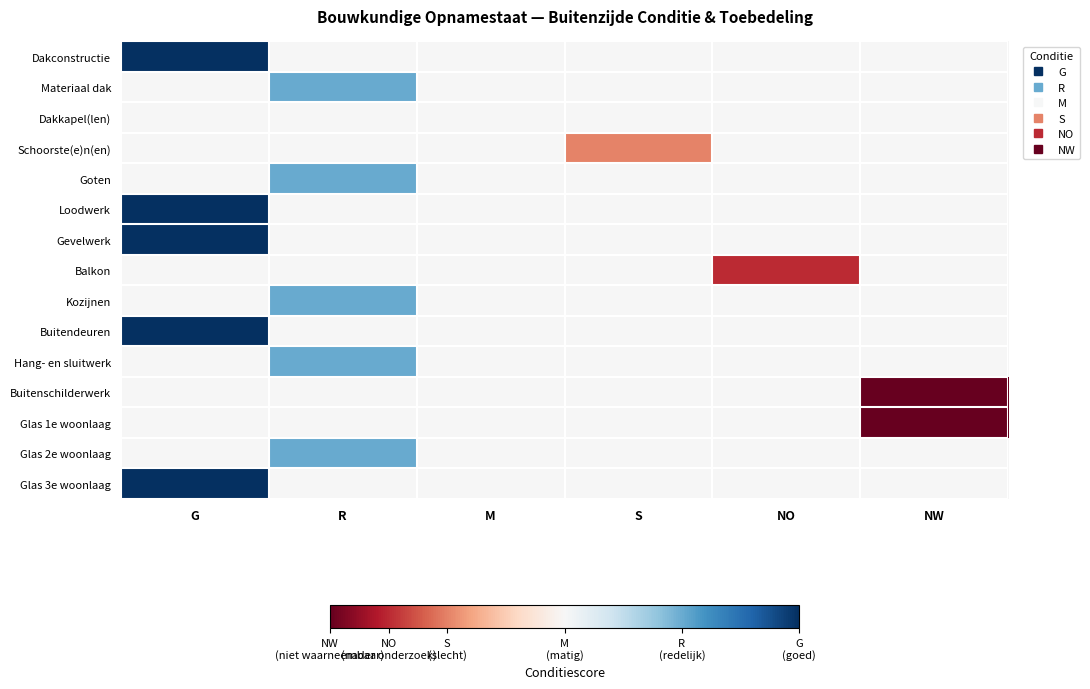

What is the total value across all series at G?

5.0